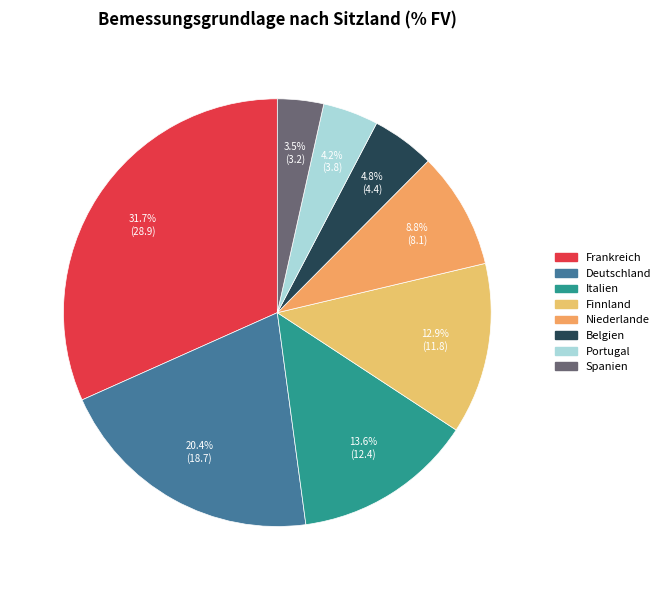

How many segments does this pie chart have?

8